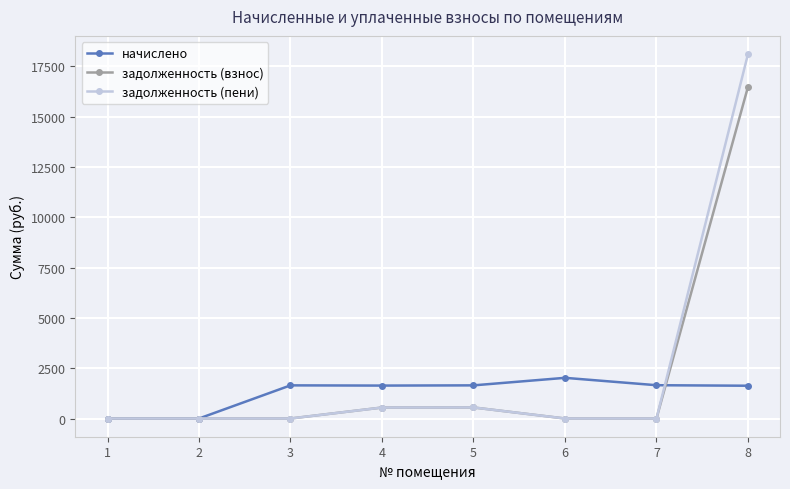

What is the difference between the highest and lowest values at 8?

16471.2